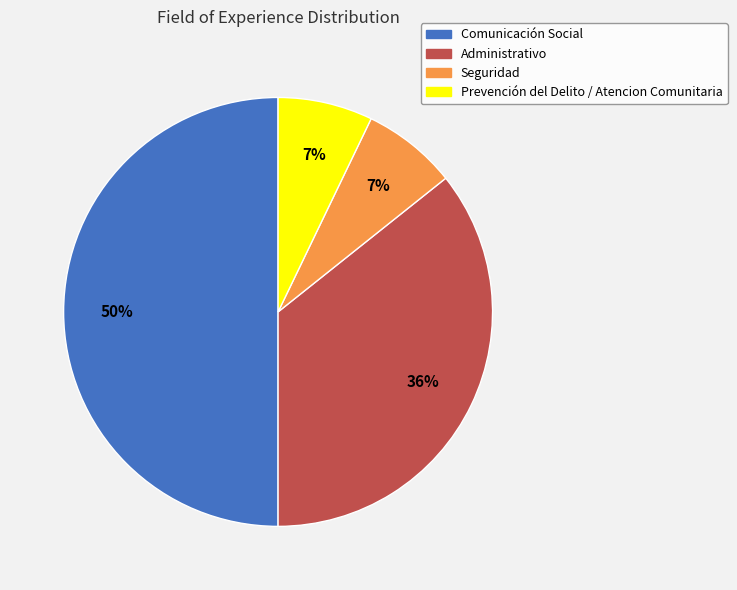

The Administrativo slice represents 47% of the pie. True or false?

False